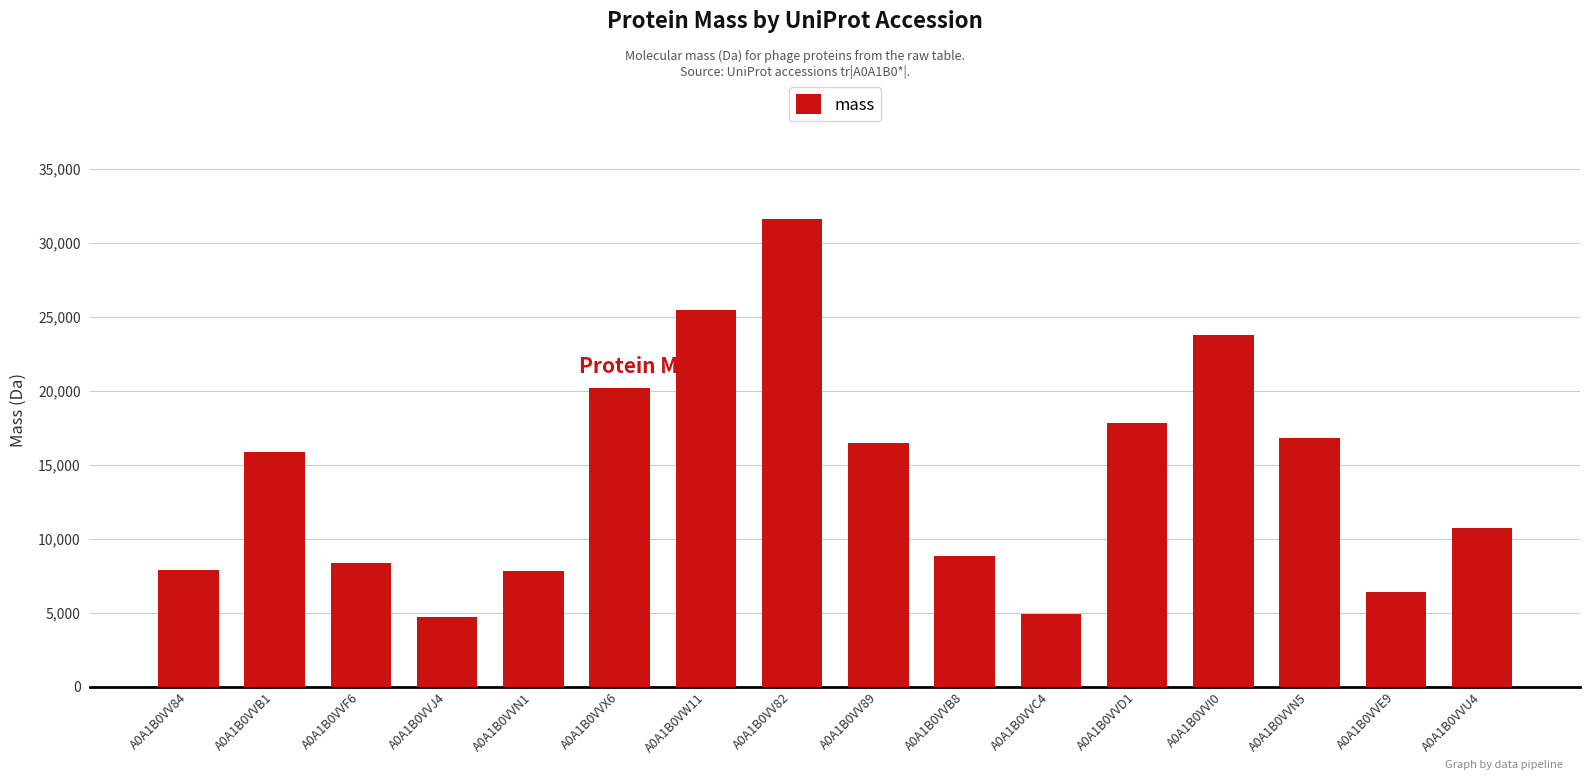

What is the sum of the values at A0A1B0VVI0 and A0A1B0VVN5?

40573.8